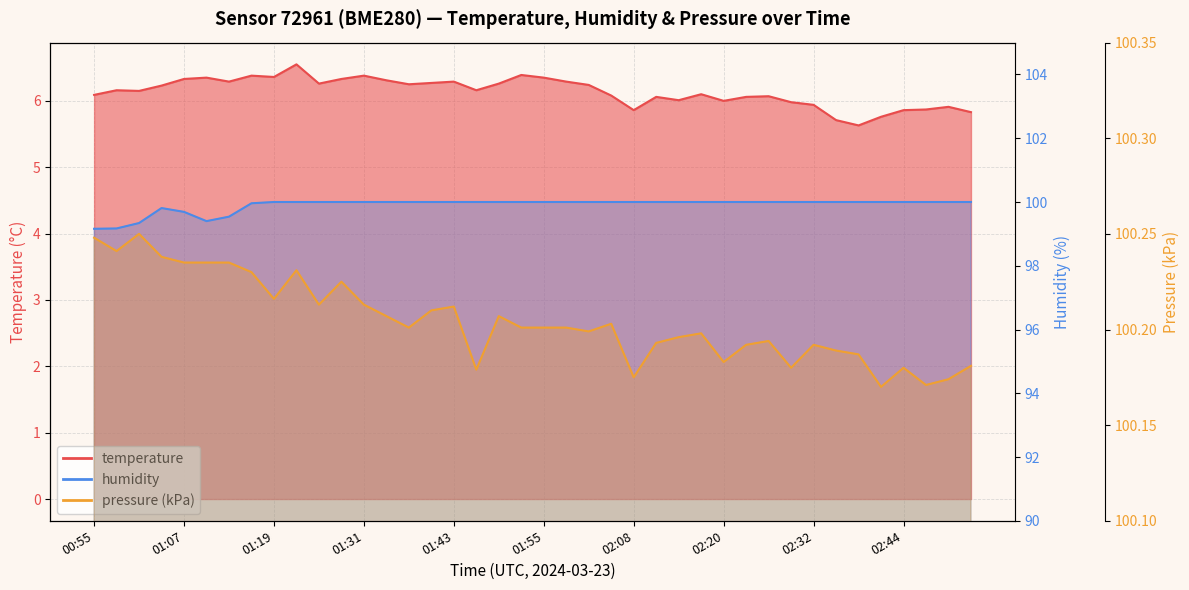

The temperature series shows 9.2 at 01:07. True or false?

False